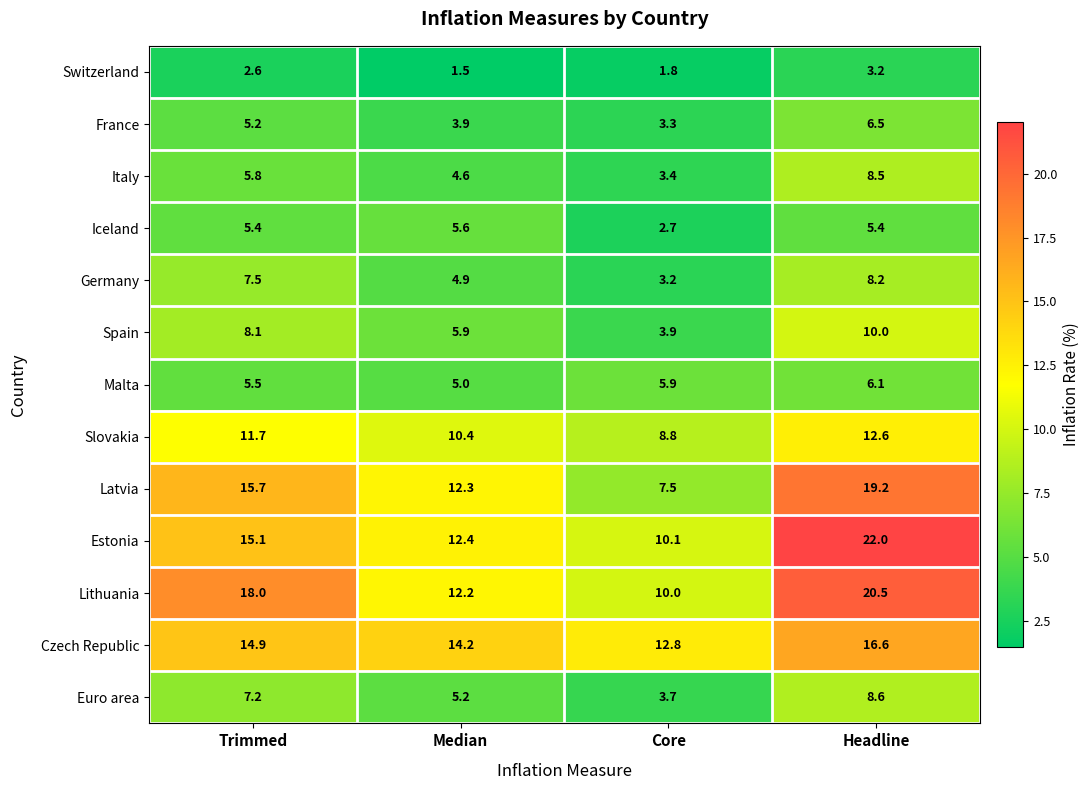

Is the value of Estonia at Headline greater than the value of Slovakia at Core?

Yes